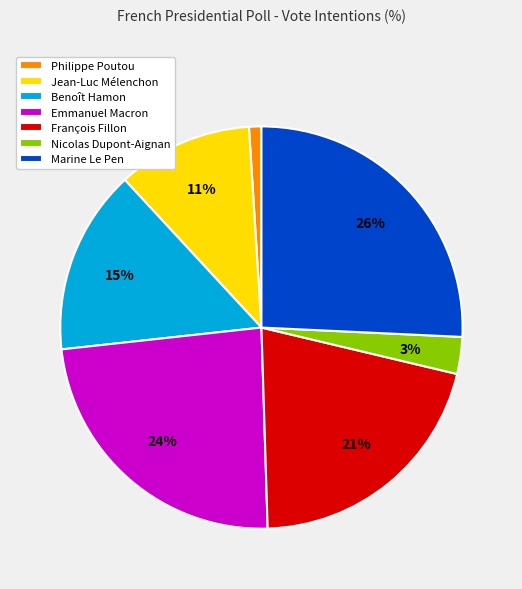

Does Benoît Hamon represent more than half of the total?

No